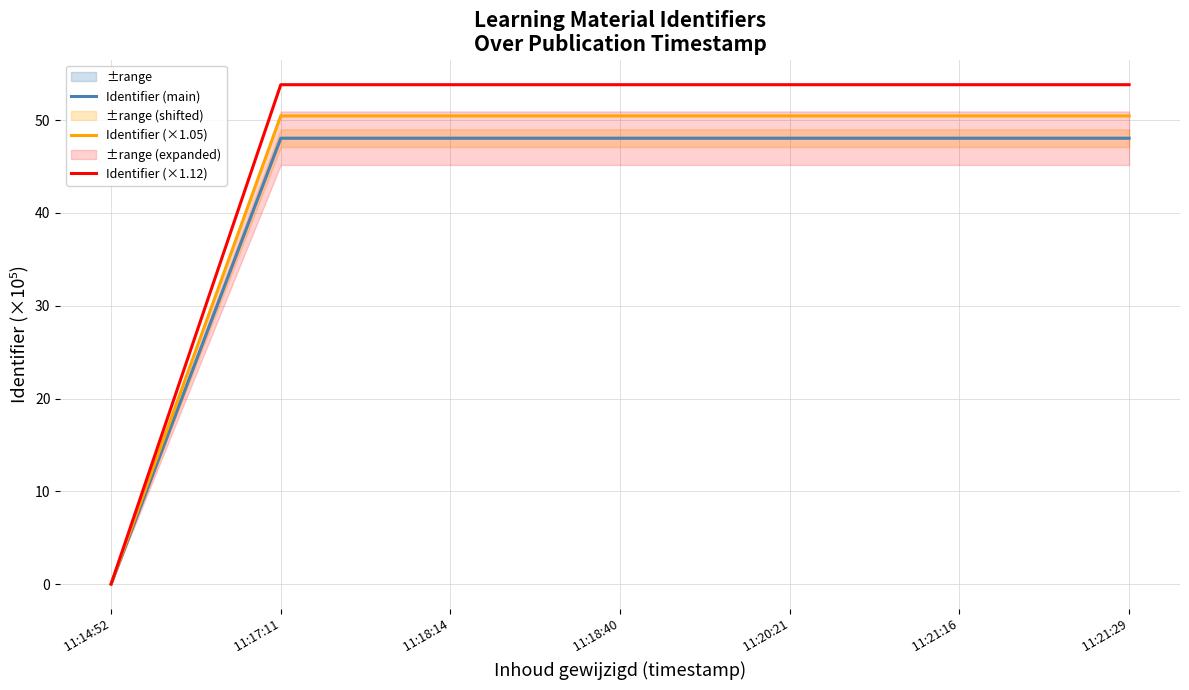

How many data points in Identifier (×1.05) are above 50?

6